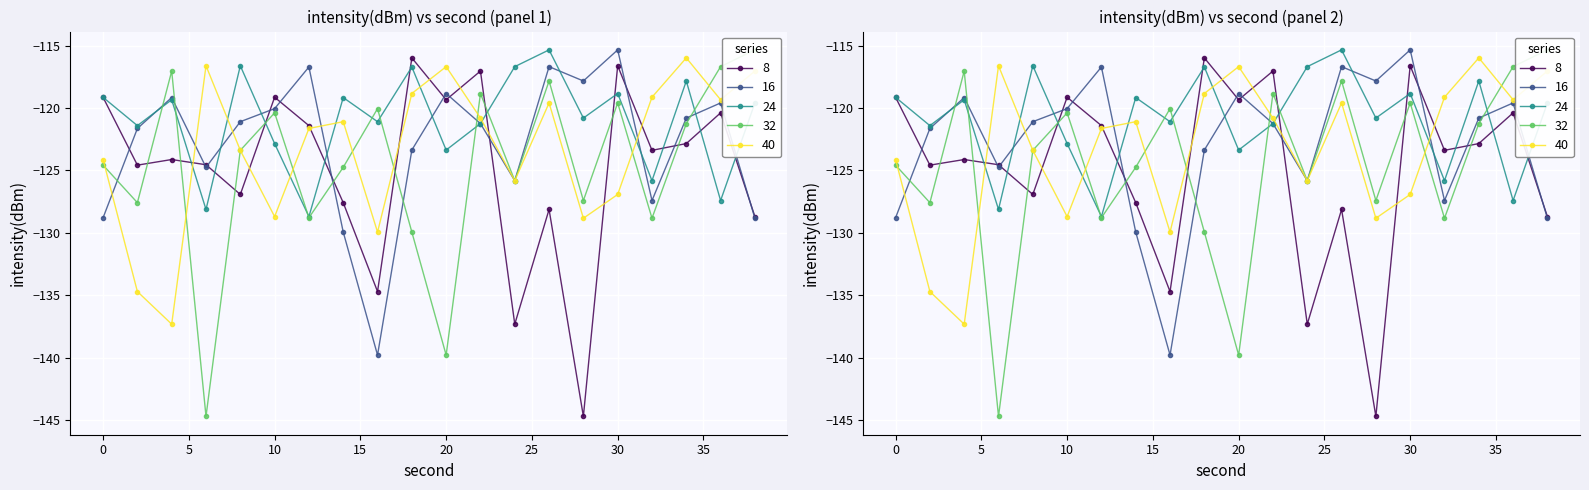

Is this an area chart (filled region under the line)?

No